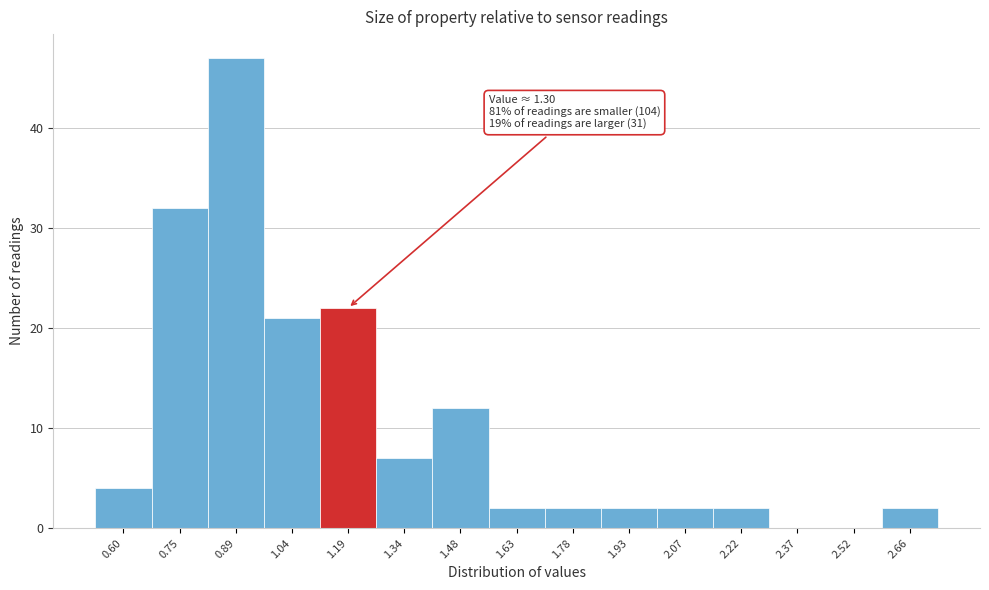

Reading left to right, list all the values displayed in this chart.

0.60=4	0.75=32	0.89=47	1.04=21	1.19=22	1.34=7	1.48=12	1.63=2	1.78=2	1.93=2	2.07=2	2.22=2	2.37=0	2.52=0	2.66=2